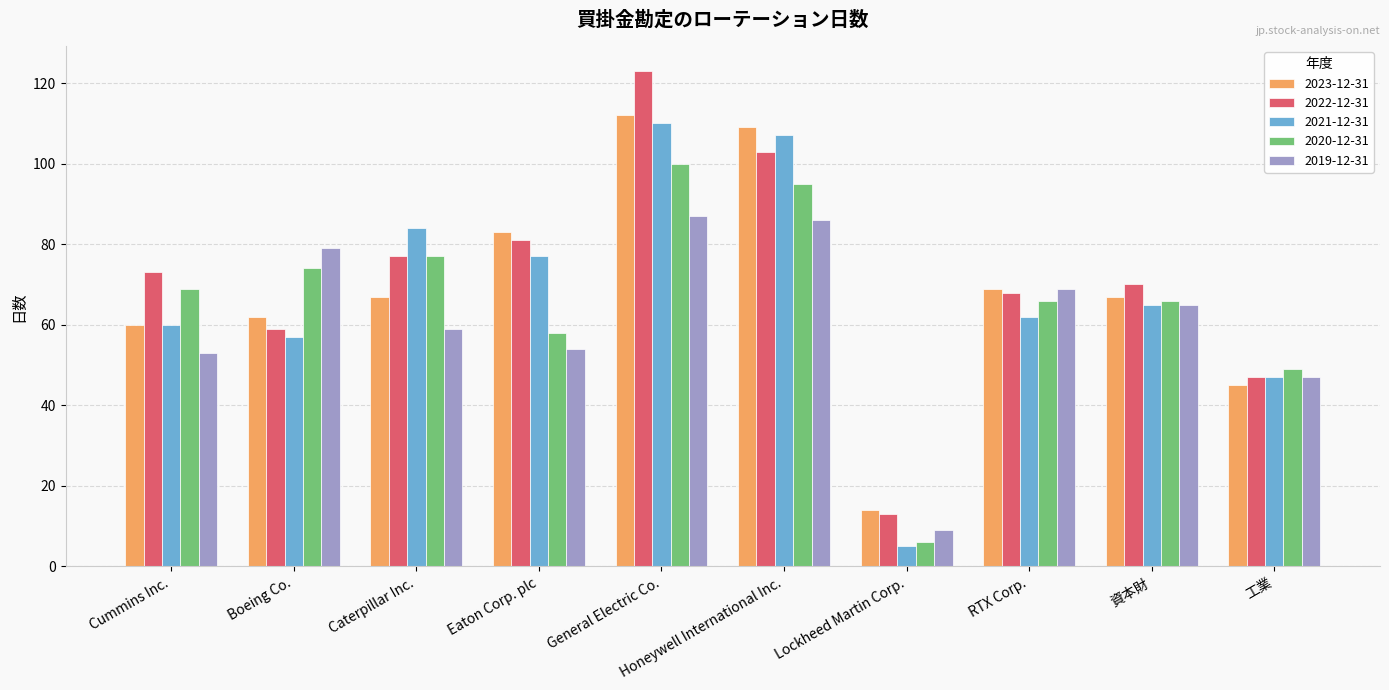

What is the difference between the highest and lowest values at Boeing Co.?

22